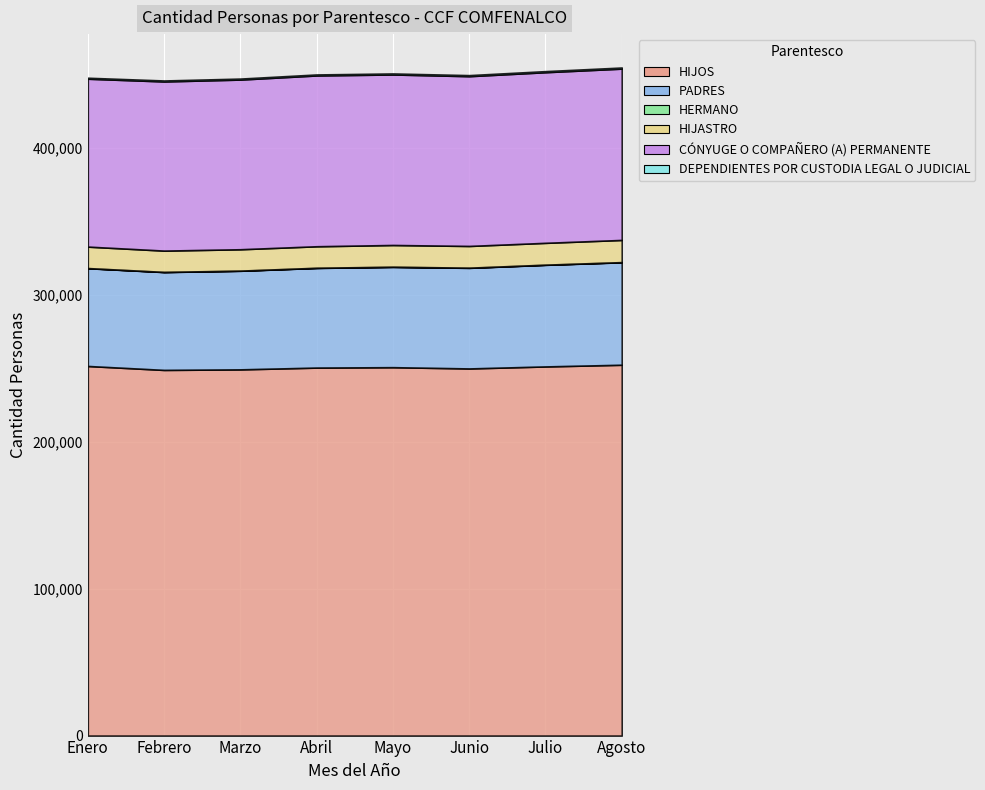

True or false: HIJOS and HIJASTRO cross at least once.

False